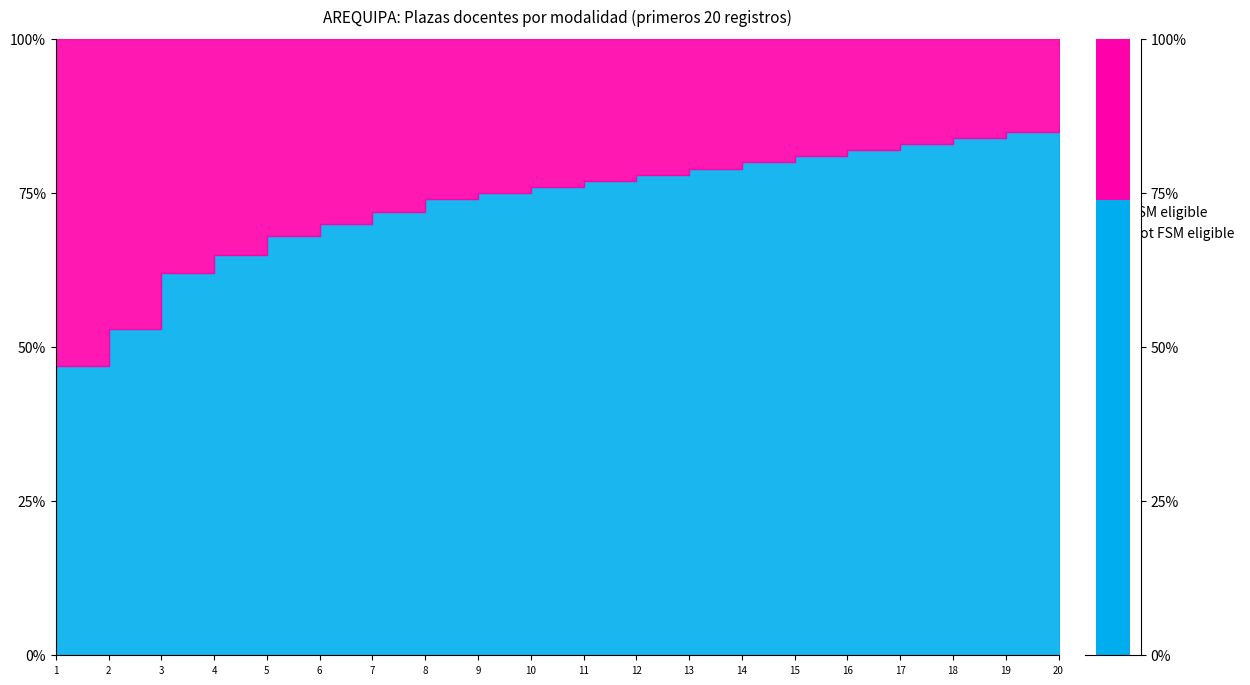

Which series has the largest total across all categories?

Not FSM eligible